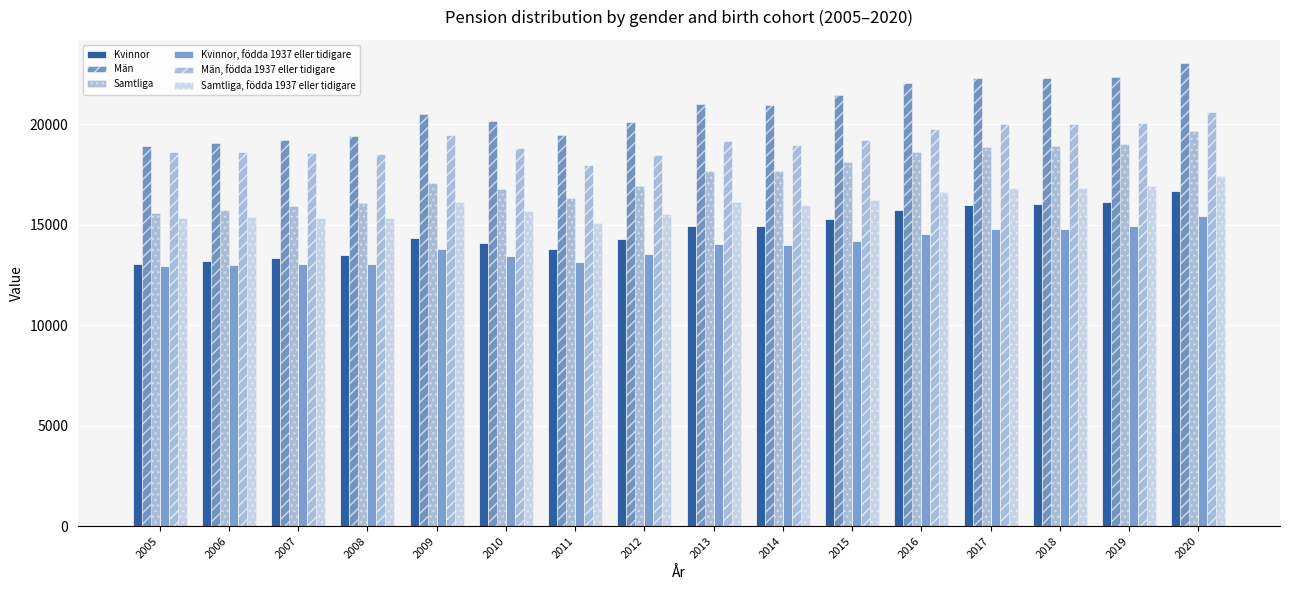

Does the chart contain any negative values?

No